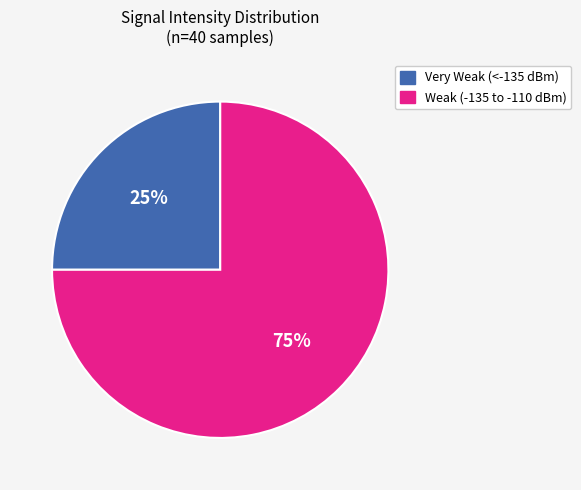

Is there a majority slice in this chart?

Yes